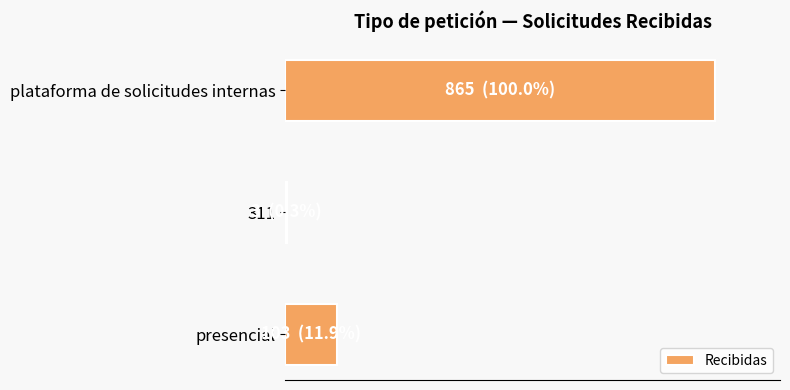

At which category does the chart reach its peak across all series?

plataforma de solicitudes internas